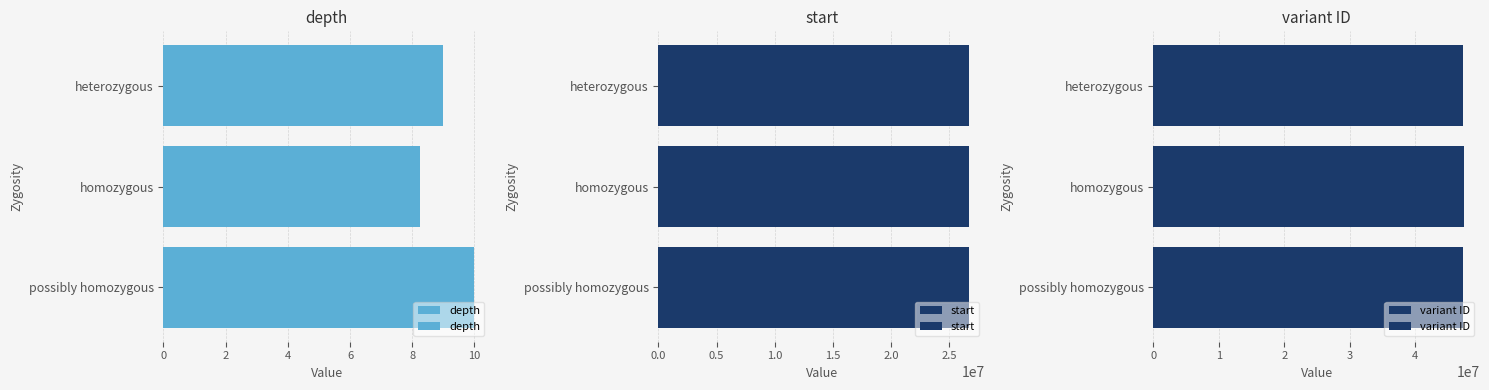

At possibly homozygous, list the series in order from largest to smallest.

variant ID, start, depth